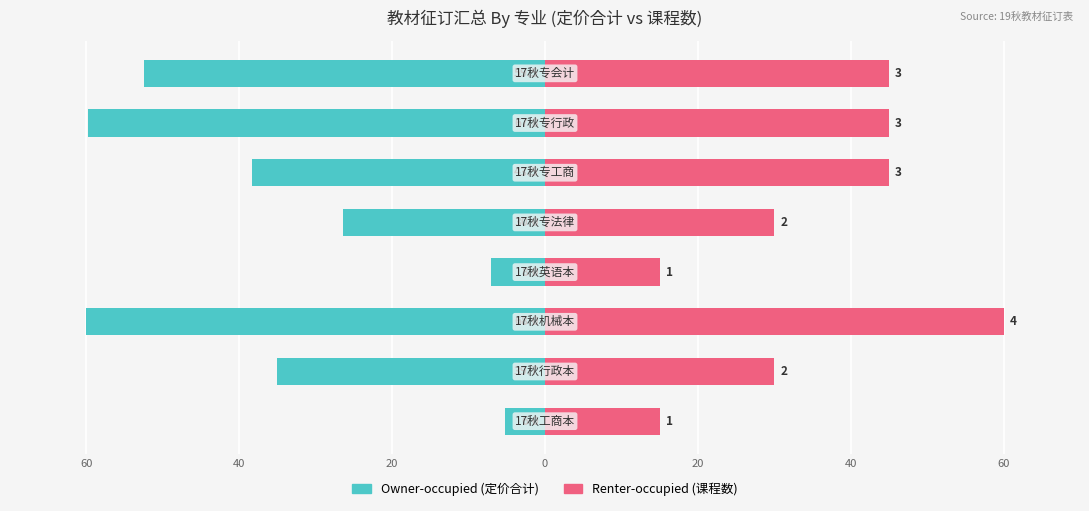

Which series has the widest spread of values?

Owner-occupied (定价合计)